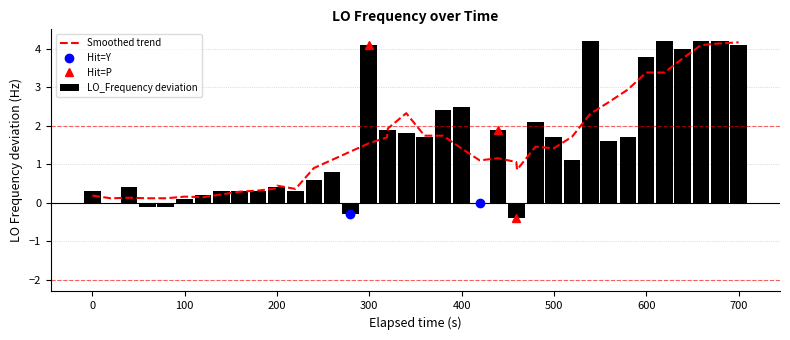

How many negative values are there?

5